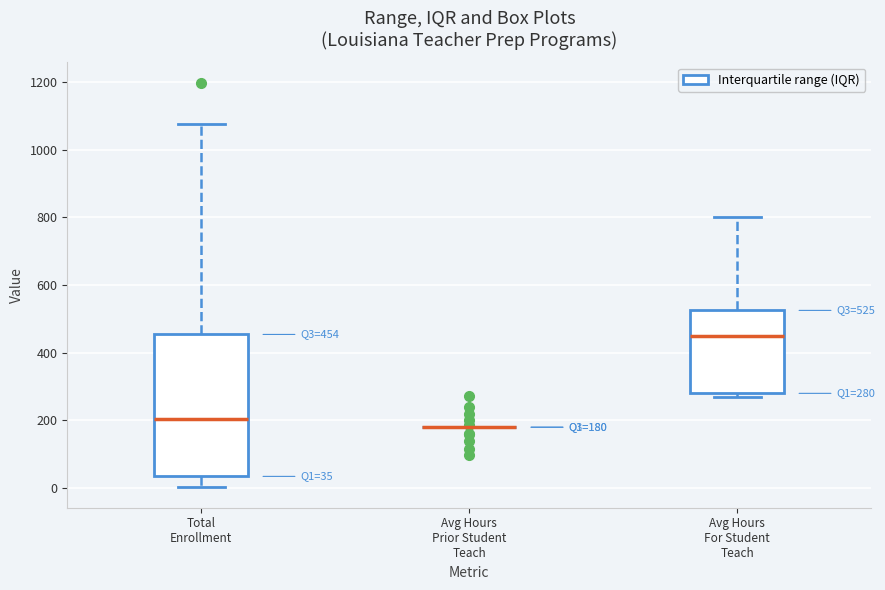

Comparing the boxes themselves (not the whiskers), which one is the tallest?

Total Enrollment